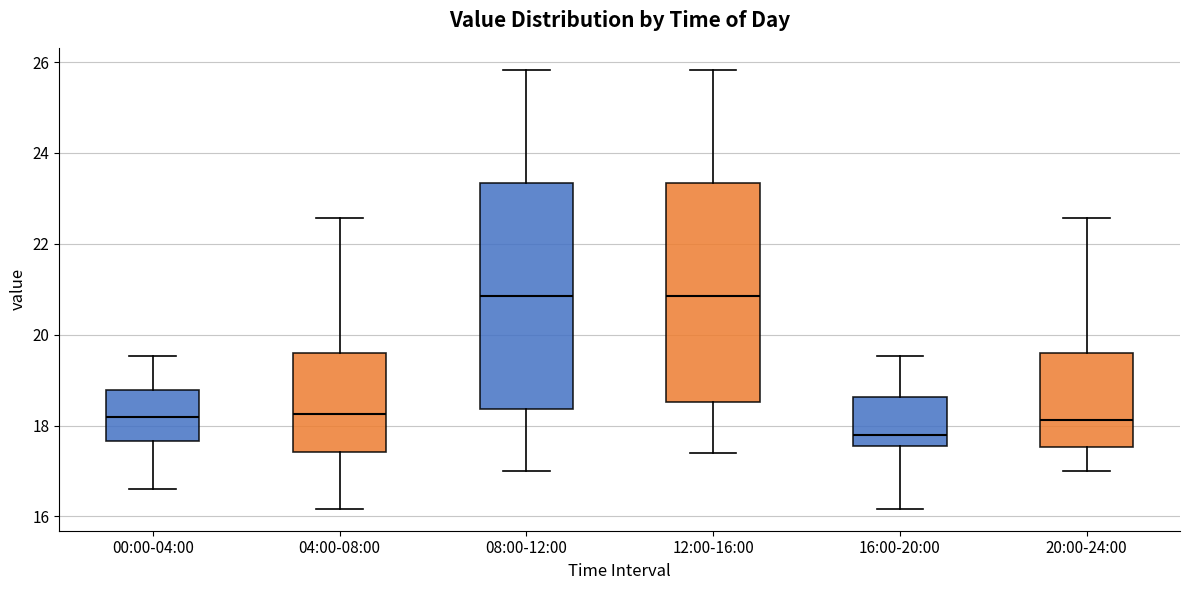

Reading left to right, read every box against the y-axis: the position of its median line, the range the box covers, and the ends of its whiskers. The values are not printed on the chart, so give them approximately, as read against the axis.

00:00-04:00: median 18.2, box 17.6 to 18.8, whiskers 16.6 to 19.6
04:00-08:00: median 18.2, box 17.4 to 19.6, whiskers 16.2 to 22.6
08:00-12:00: median 20.8, box 18.4 to 23.4, whiskers 17.0 to 25.8
12:00-16:00: median 20.8, box 18.6 to 23.4, whiskers 17.4 to 25.8
16:00-20:00: median 17.8, box 17.6 to 18.6, whiskers 16.2 to 19.6
20:00-24:00: median 18.2, box 17.6 to 19.6, whiskers 17.0 to 22.6